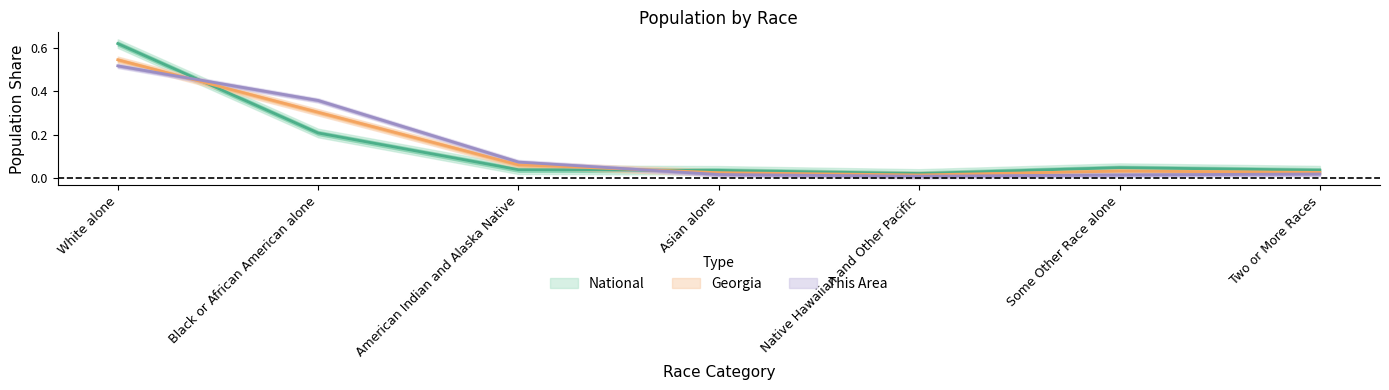

Between which two adjacent categories do This Area and Georgia first intersect?

White alone and Black or African American alone